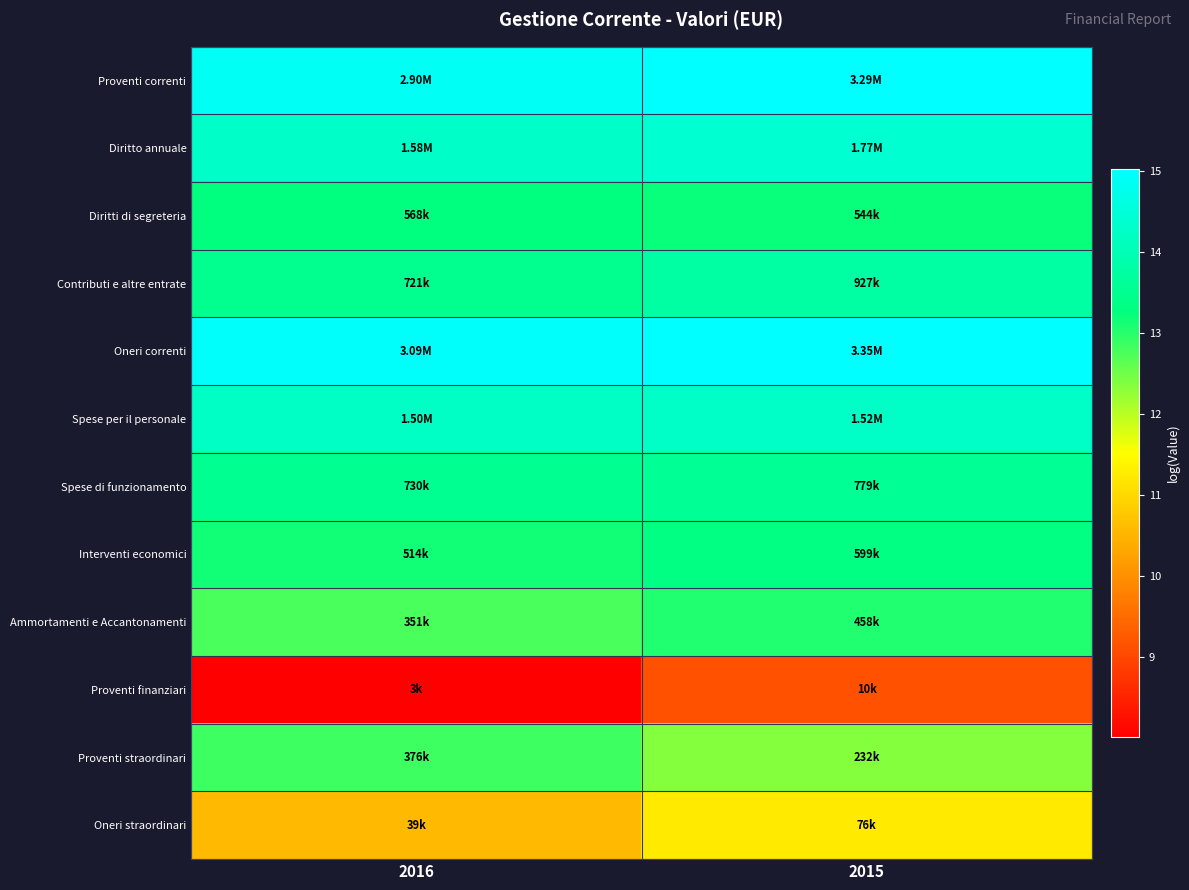

At 2015, list the series in order from largest to smallest.

Oneri correnti, Proventi correnti, Diritto annuale, Spese per il personale, Contributi e altre entrate, Spese di funzionamento, Interventi economici, Diritti di segreteria, Ammortamenti e Accantonamenti, Proventi straordinari, Oneri straordinari, Proventi finanziari